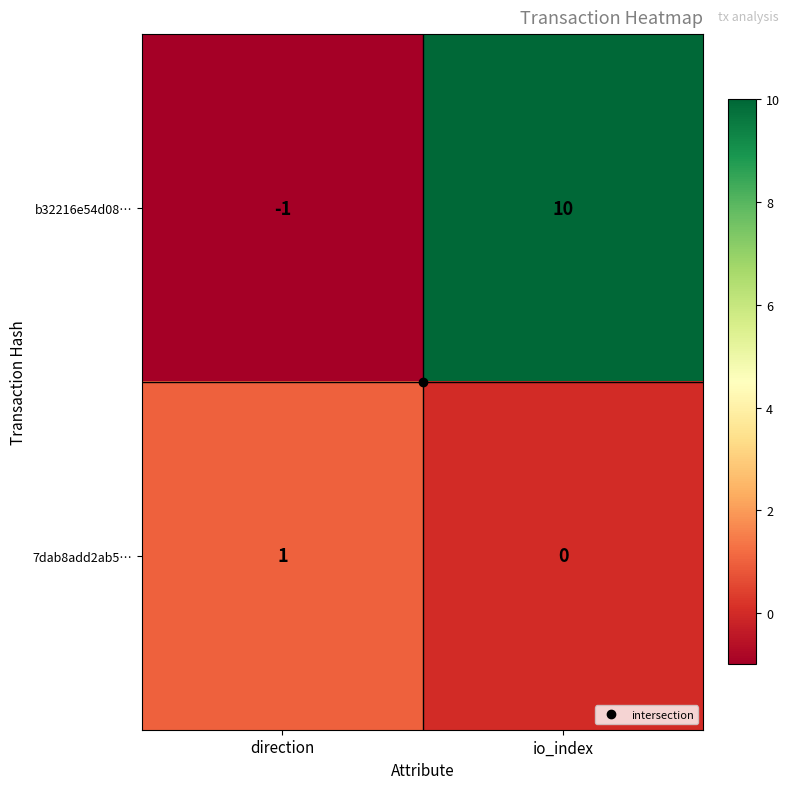

What is the maximum value shown in the chart?

10